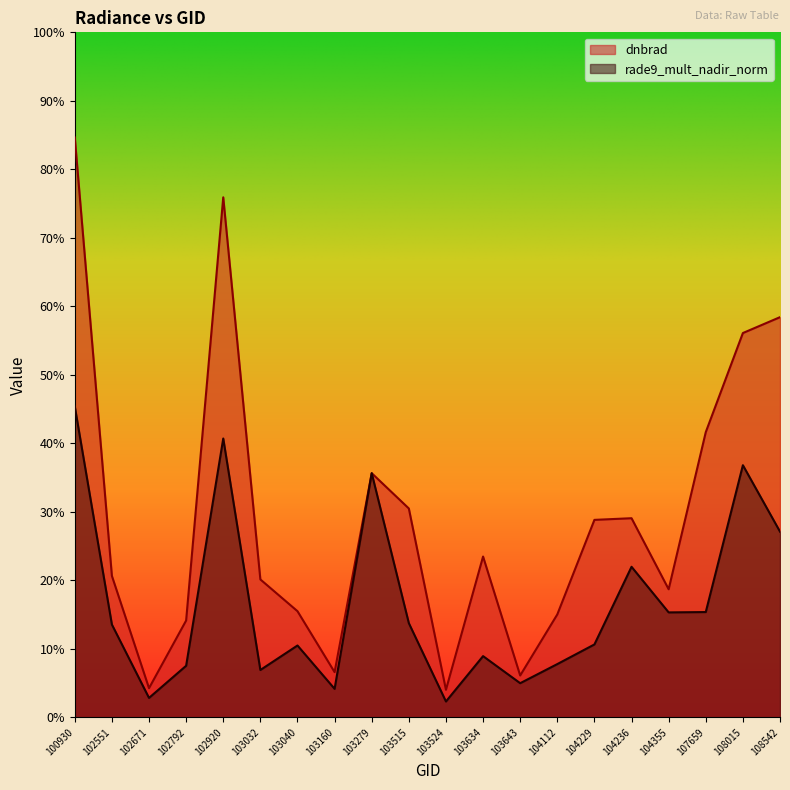

What are all the series names shown in the legend?

dnbrad, rade9_mult_nadir_norm